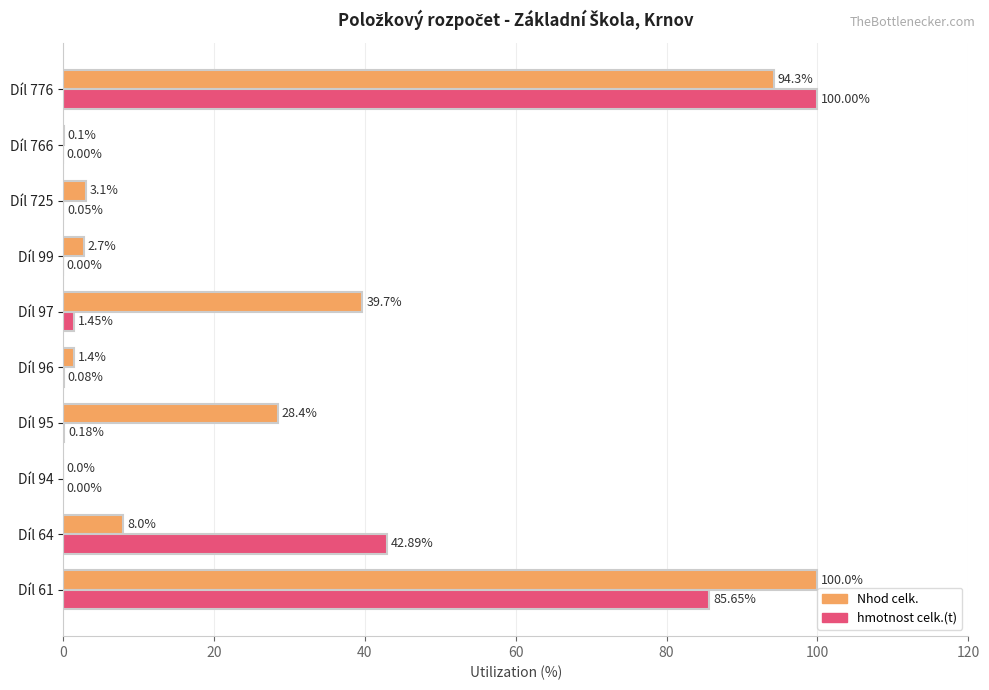

Which series has the largest total across all categories?

Nhod celk.